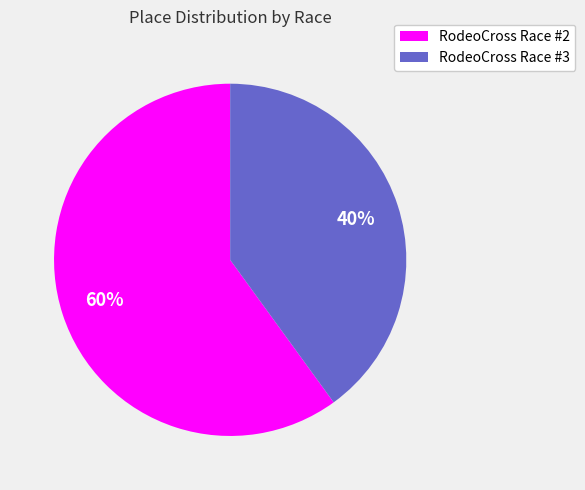

How many segments does this pie chart have?

2